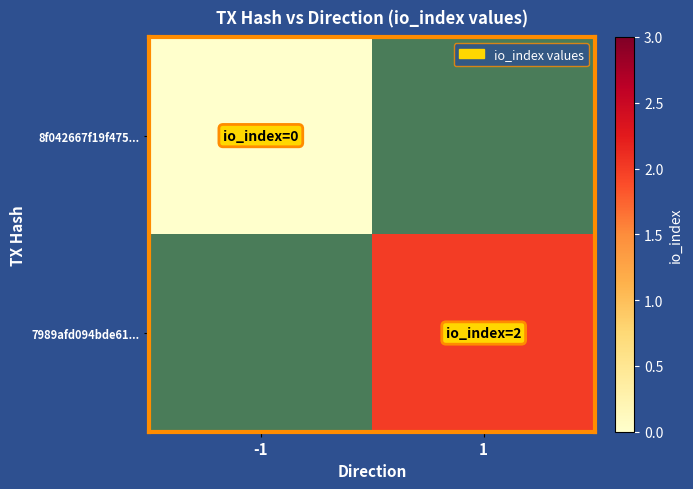

True or false: 7989afd094bde61... has a value of 2.9 at 1.

False